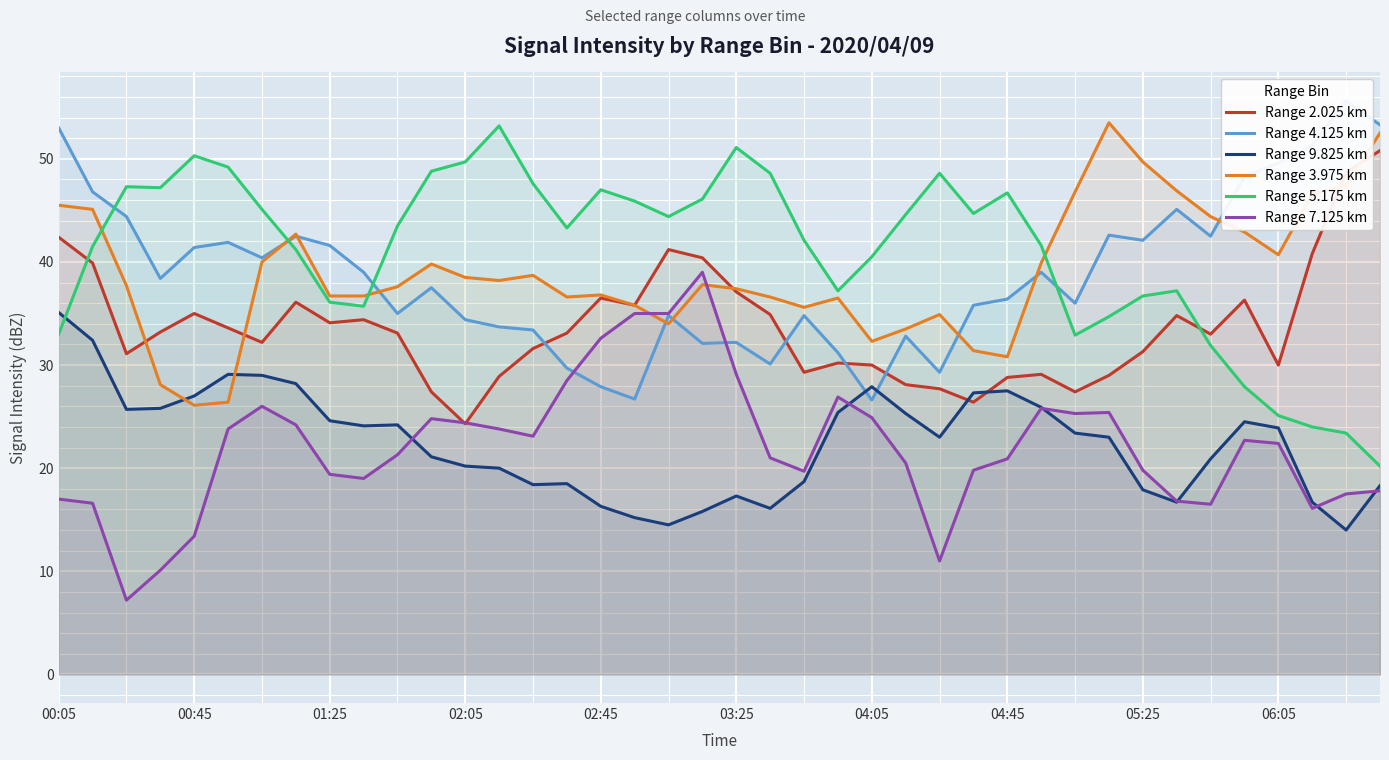

Reading left to right, list all the values displayed in this chart.

Range 2.025 km: 42.4	39.9	31.1	33.2	35.0	33.6	32.2	36.1	34.1	34.4	33.1	27.4	24.3	28.9	31.6	33.1	36.5	35.8	41.2	40.4	37.1	34.9	29.3	30.2	30.0	28.1	27.7	26.4	28.8	29.1	27.4	29.0	31.3	34.8	33.0	36.3	30.0	40.8	48.7	50.8
Range 4.125 km: 53.0	46.8	44.4	38.4	41.4	41.9	40.4	42.5	41.6	39.0	35.0	37.5	34.4	33.7	33.4	29.7	27.9	26.7	34.8	32.1	32.2	30.1	34.8	31.2	26.6	32.8	29.3	35.8	36.4	39.0	36.0	42.6	42.1	45.1	42.5	48.3	49.6	51.3	55.6	53.3
Range 9.825 km: 35.1	32.4	25.7	25.8	27.0	29.1	29.0	28.2	24.6	24.1	24.2	21.1	20.2	20.0	18.4	18.5	16.3	15.2	14.5	15.8	17.3	16.1	18.7	25.4	27.9	25.3	23.0	27.3	27.5	25.9	23.4	23.0	17.9	16.7	20.9	24.5	23.9	16.7	14.0	18.3
Range 3.975 km: 45.5	45.1	37.7	28.1	26.1	26.4	40.0	42.7	36.7	36.7	37.6	39.8	38.5	38.2	38.7	36.6	36.8	35.8	34.0	37.8	37.4	36.6	35.6	36.5	32.3	33.5	34.9	31.4	30.8	39.9	46.8	53.5	49.7	46.9	44.4	42.9	40.7	46.6	47.4	52.5
Range 5.175 km: 33.0	41.5	47.3	47.2	50.3	49.2	45.1	41.2	36.1	35.7	43.5	48.8	49.7	53.2	47.6	43.3	47.0	45.9	44.4	46.1	51.1	48.6	42.1	37.2	40.5	44.6	48.6	44.7	46.7	41.6	32.9	34.7	36.7	37.2	31.9	27.9	25.1	24.0	23.4	20.2
Range 7.125 km: 17.0	16.6	7.2	10.1	13.4	23.8	26.0	24.2	19.4	19.0	21.3	24.8	24.4	23.8	23.1	28.5	32.6	35.0	35.0	39.0	29.1	21.0	19.7	26.9	24.9	20.5	11.0	19.8	20.9	25.8	25.3	25.4	19.8	16.8	16.5	22.7	22.4	16.1	17.5	17.8